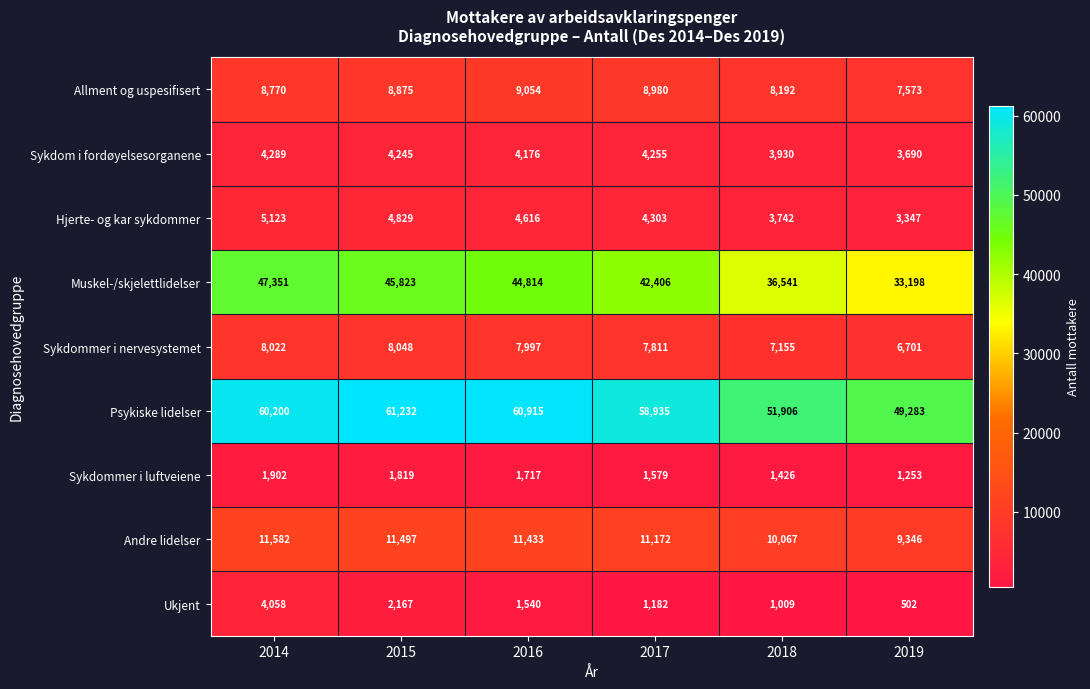

What is the minimum value shown in the chart?

502